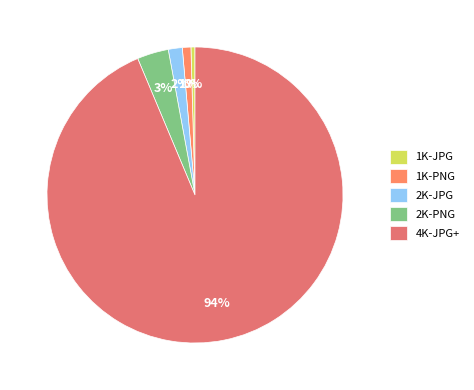

To the nearest percent, what is the difference between the 1K-PNG and 2K-JPG slice percentages?

1%